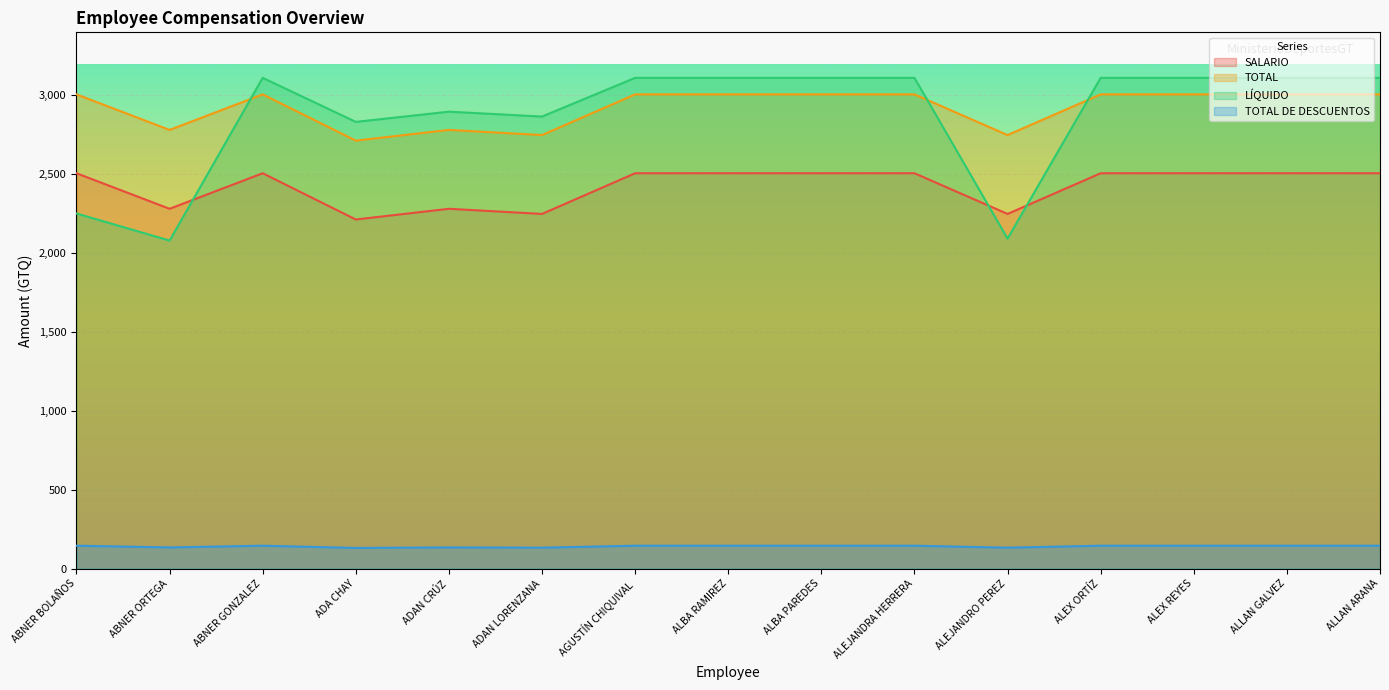

At how many categories does at least one series exceed 2236?

15